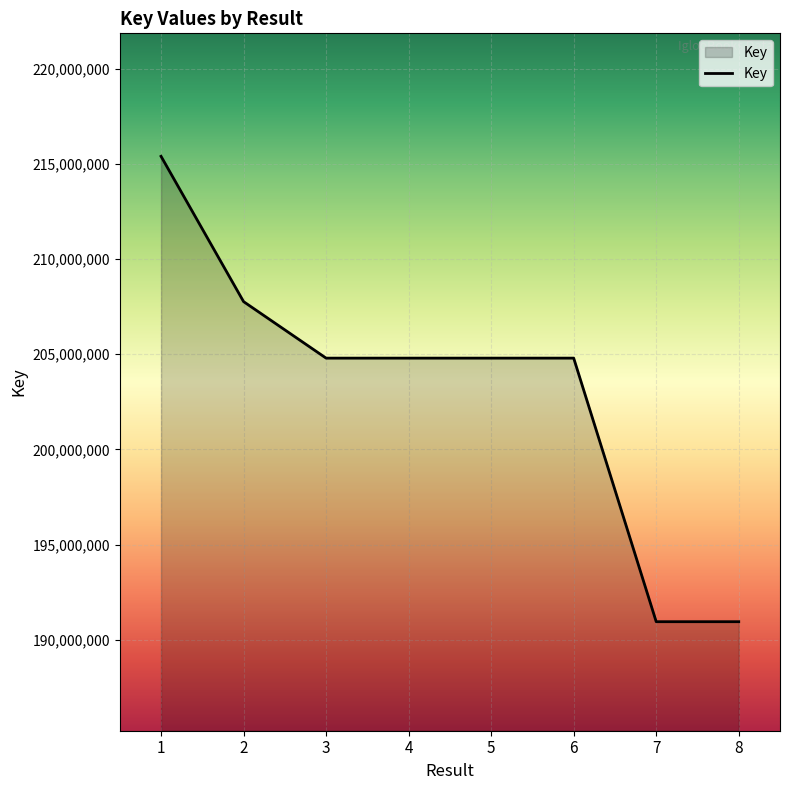

What is the smallest value displayed?

190947324